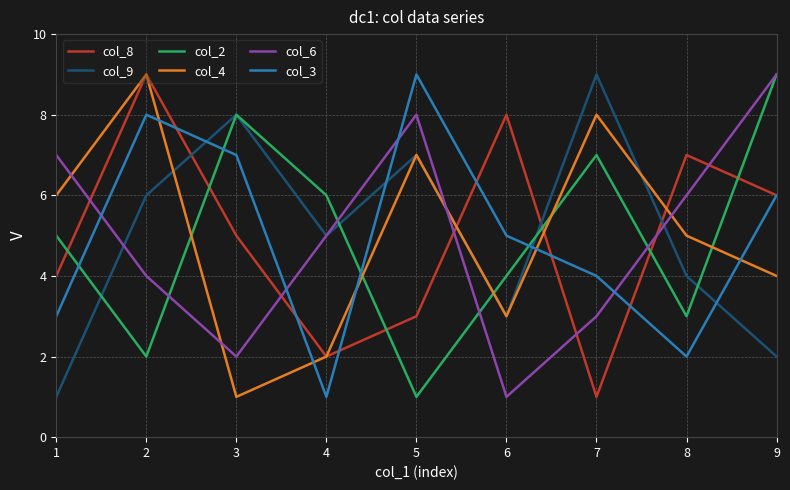

What is the total value across all series at 3?

31